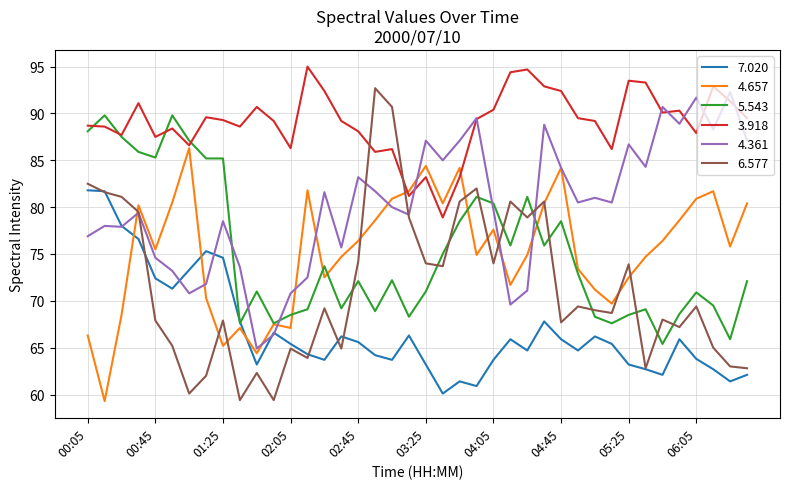

Which series has the largest range (max minus min)?

6.577